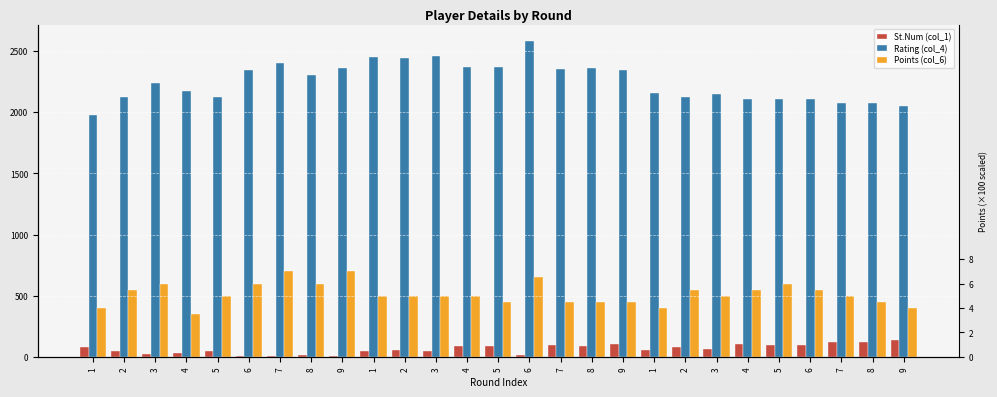

Is it true that Points (col_6) equals 91 at 1?

False